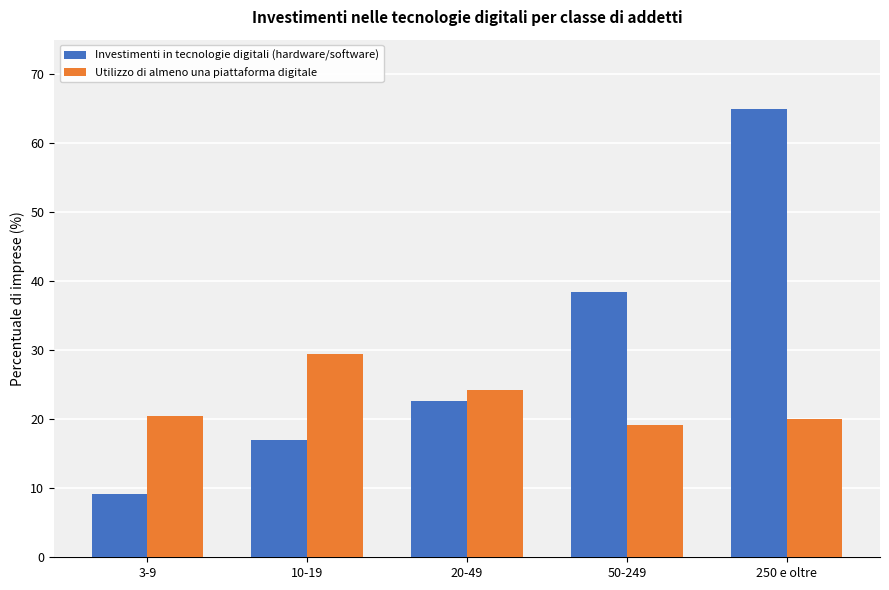

Reading left to right, extract all data points from this chart.

Investimenti in tecnologie digitali (hardware/software): 3-9=9.2	10-19=17.0	20-49=22.6	50-249=38.4	250 e oltre=65.0
Utilizzo di almeno una piattaforma digitale: 3-9=20.4	10-19=29.5	20-49=24.2	50-249=19.1	250 e oltre=20.0